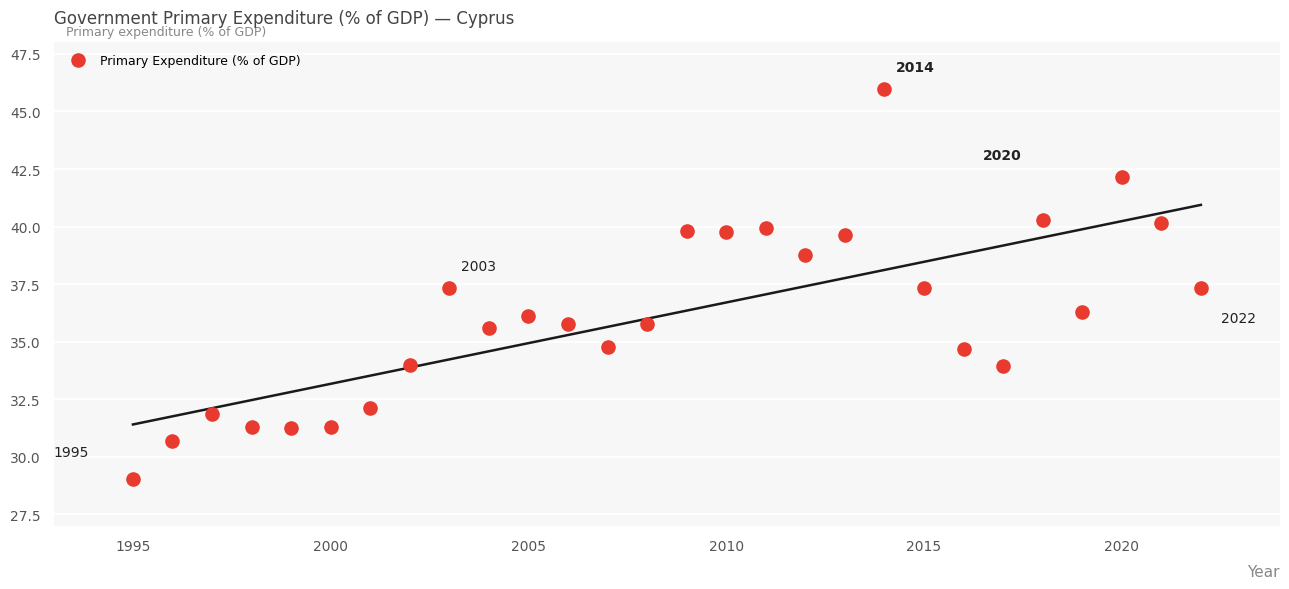

What is the range of Y values (max minus min)?

16.9